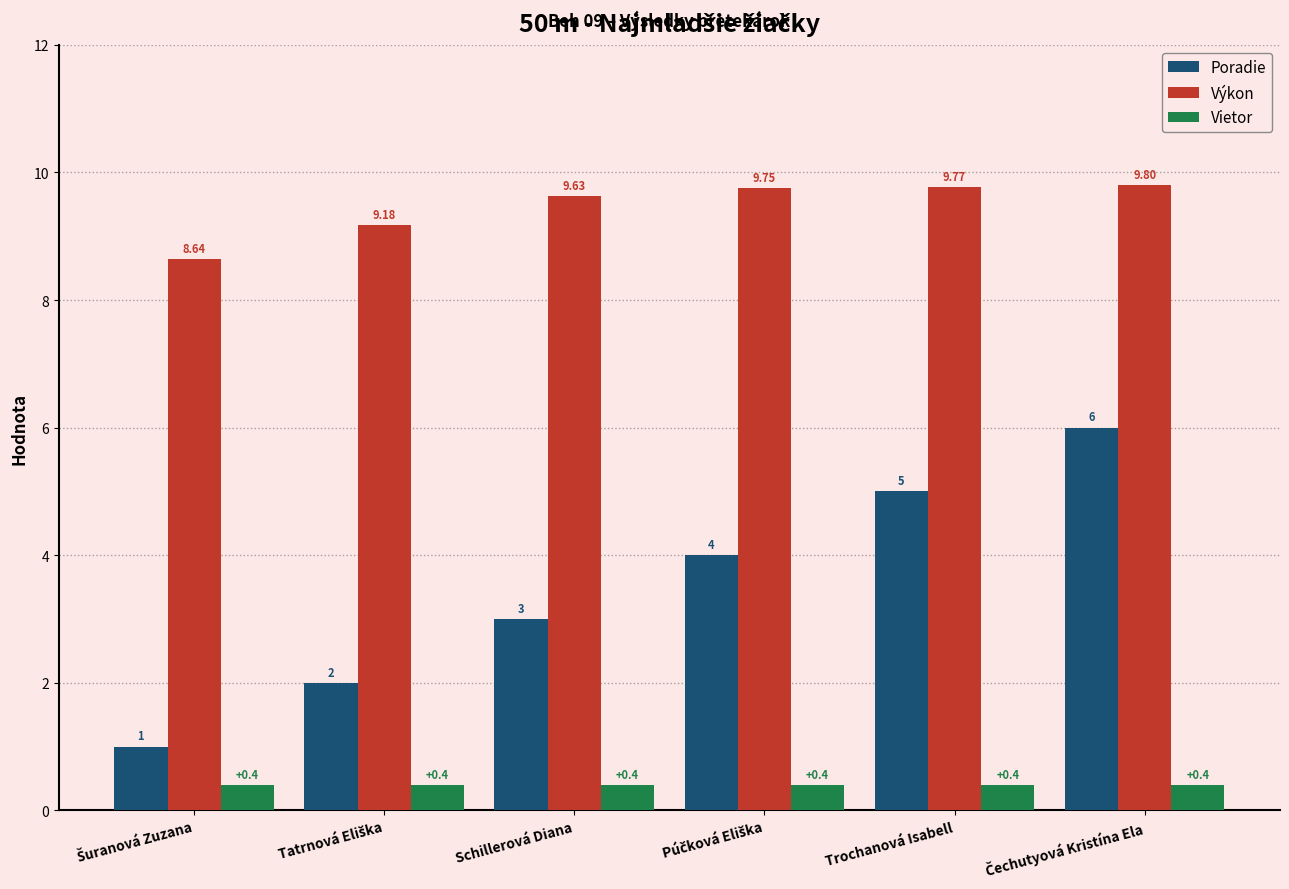

At which label is Poradie closest to 3?

Schillerová Diana